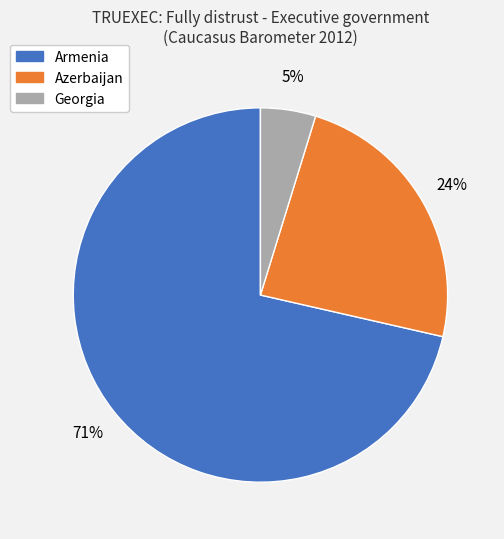

Does any single category account for the majority?

Yes